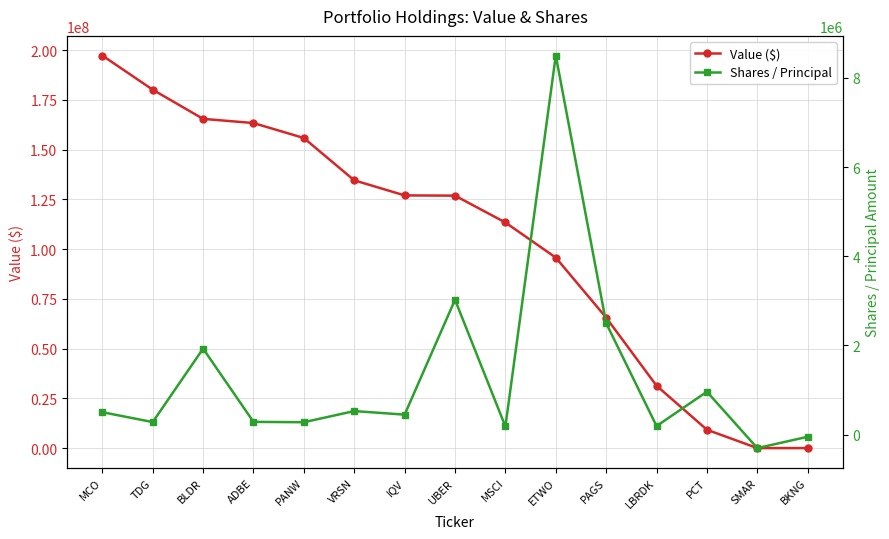

How many lines are shown in the chart?

2